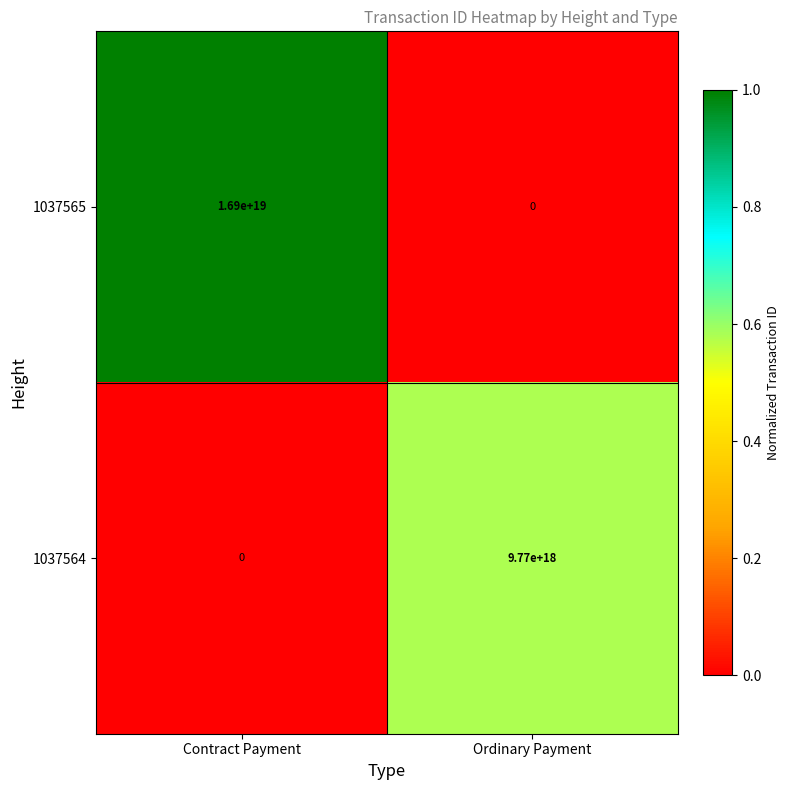

Rank the series by their maximum value, from highest to lowest.

1037565, 1037564